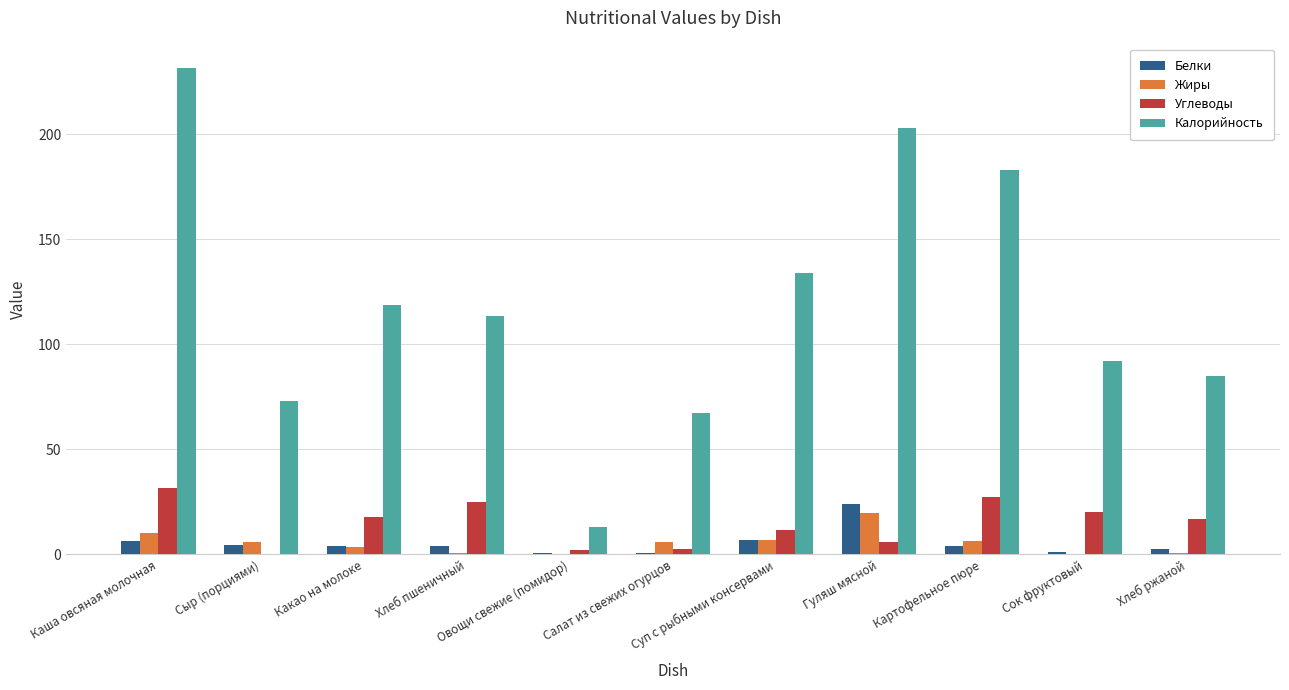

What is the highest value of the Жиры series?

19.5